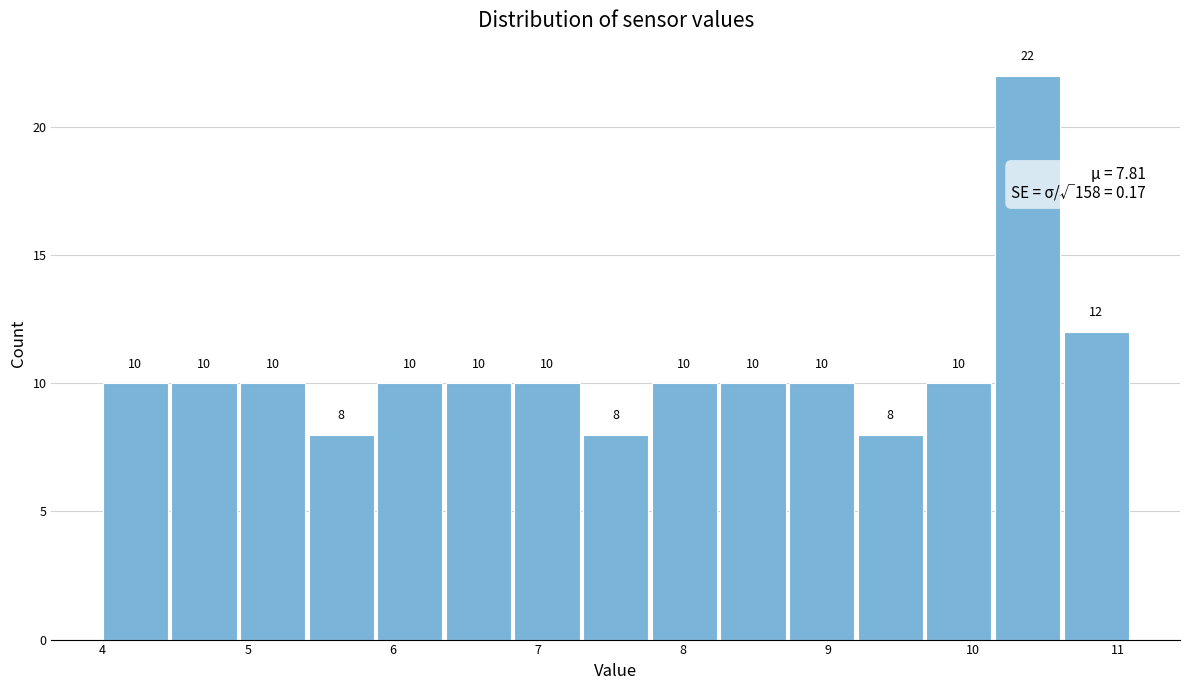

Reading left to right, list every bar in this chart as the range it spans on the x-axis followed by its height. The bar edges are not printed on the chart, so give them approximately, as read against the axis.

4.0 to 4.5: 10
4.5 to 4.9: 10
4.9 to 5.4: 10
5.4 to 5.9: 8
5.9 to 6.4: 10
6.4 to 6.8: 10
6.8 to 7.3: 10
7.3 to 7.8: 8
7.8 to 8.3: 10
8.3 to 8.7: 10
8.7 to 9.2: 10
9.2 to 9.7: 8
9.7 to 10.2: 10
10.2 to 10.6: 22
10.6 to 11.1: 12